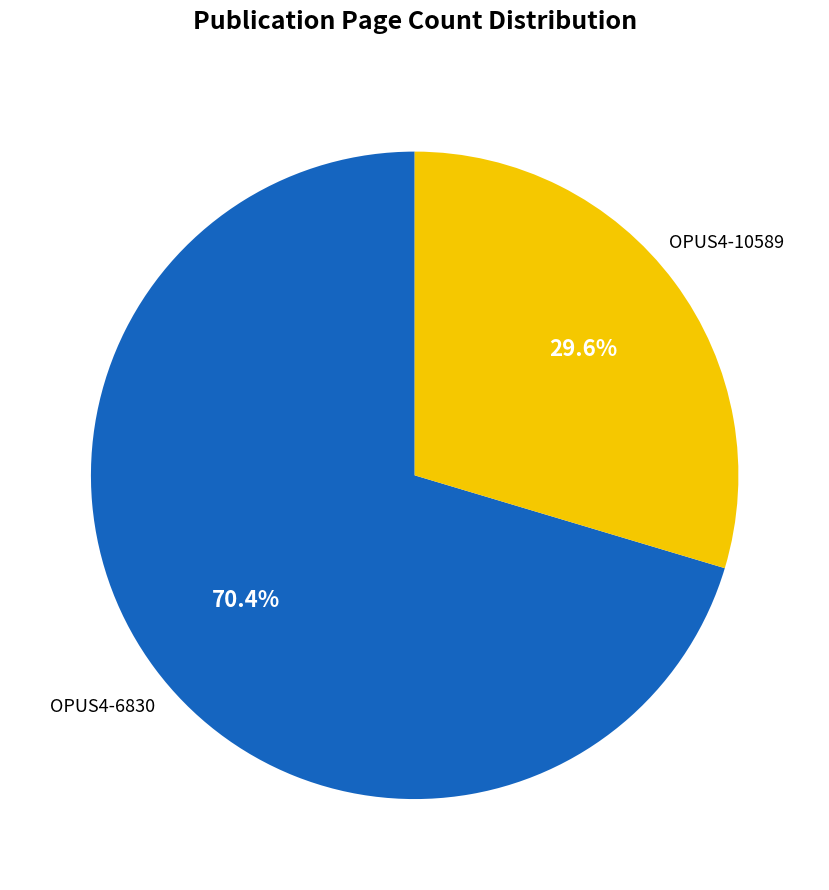

Is there a majority slice in this chart?

Yes